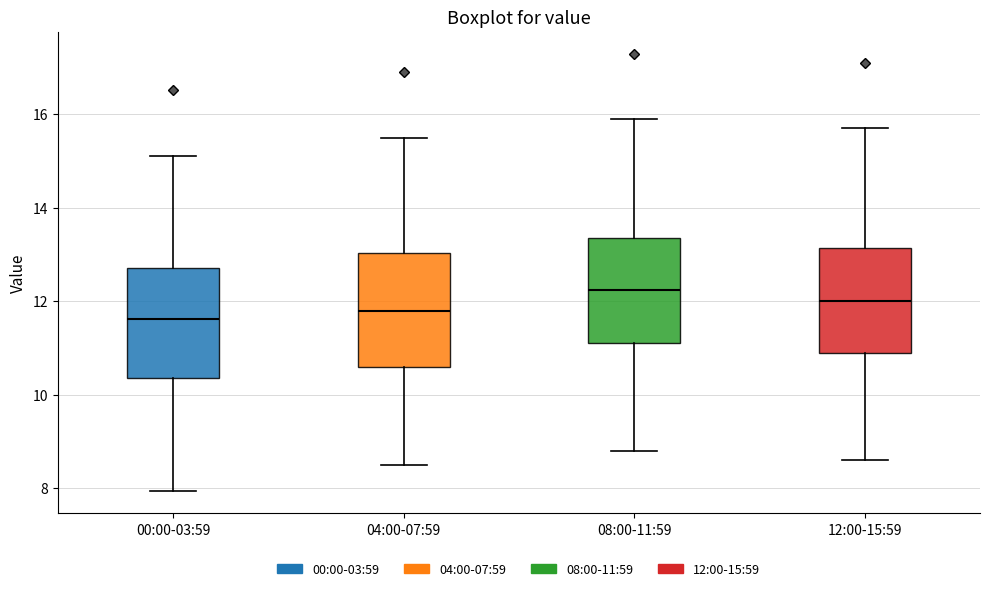

Reading left to right, read every box against the y-axis: the position of its median line, the range the box covers, and the ends of its whiskers. The values are not printed on the chart, so give them approximately, as read against the axis.

00:00-03:59: median 11.6, box 10.4 to 12.8, whiskers 8.0 to 15.2
04:00-07:59: median 11.8, box 10.6 to 13.0, whiskers 8.6 to 15.6
08:00-11:59: median 12.2, box 11.2 to 13.4, whiskers 8.8 to 16.0
12:00-15:59: median 12.0, box 11.0 to 13.2, whiskers 8.6 to 15.8